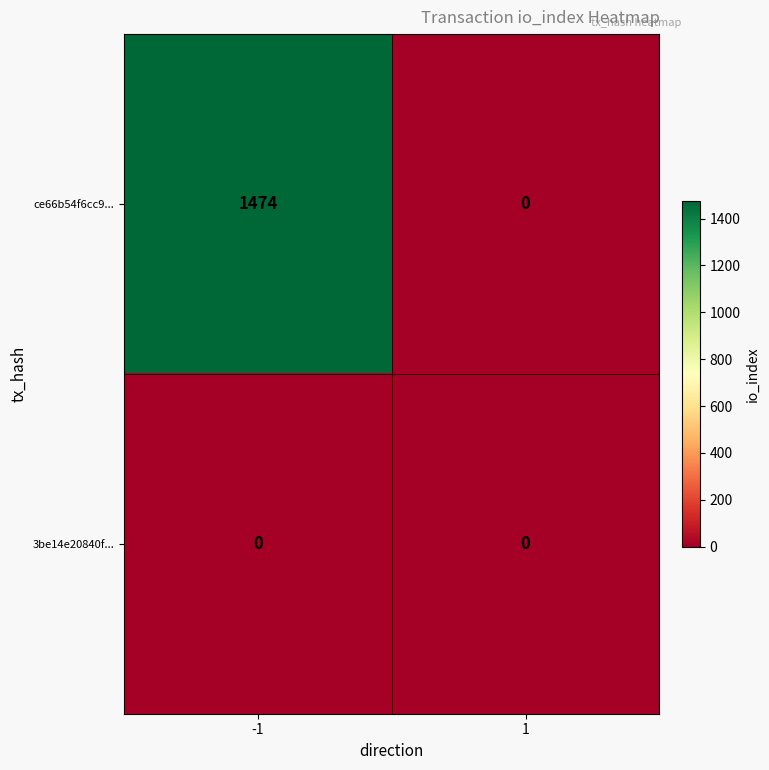

What is the maximum value shown in the chart?

1474